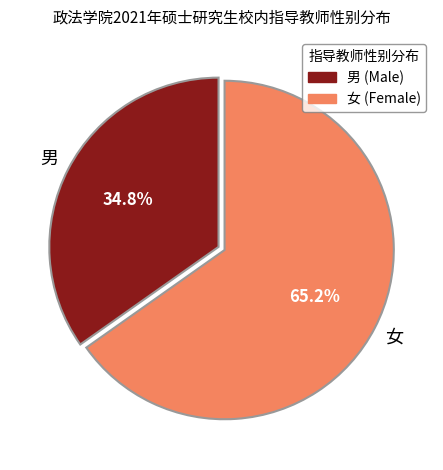

The 男 slice represents 29% of the pie. True or false?

False